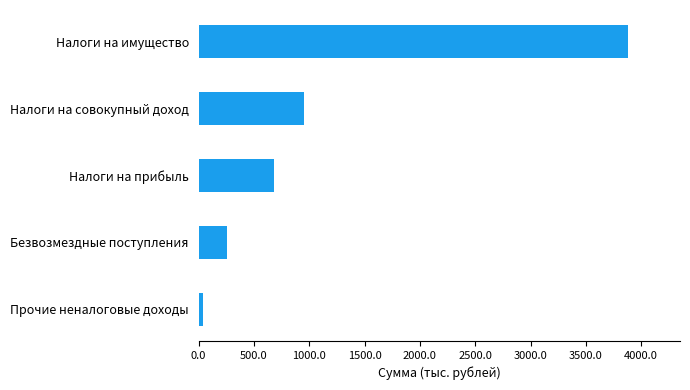

How many values exceed 677?

3